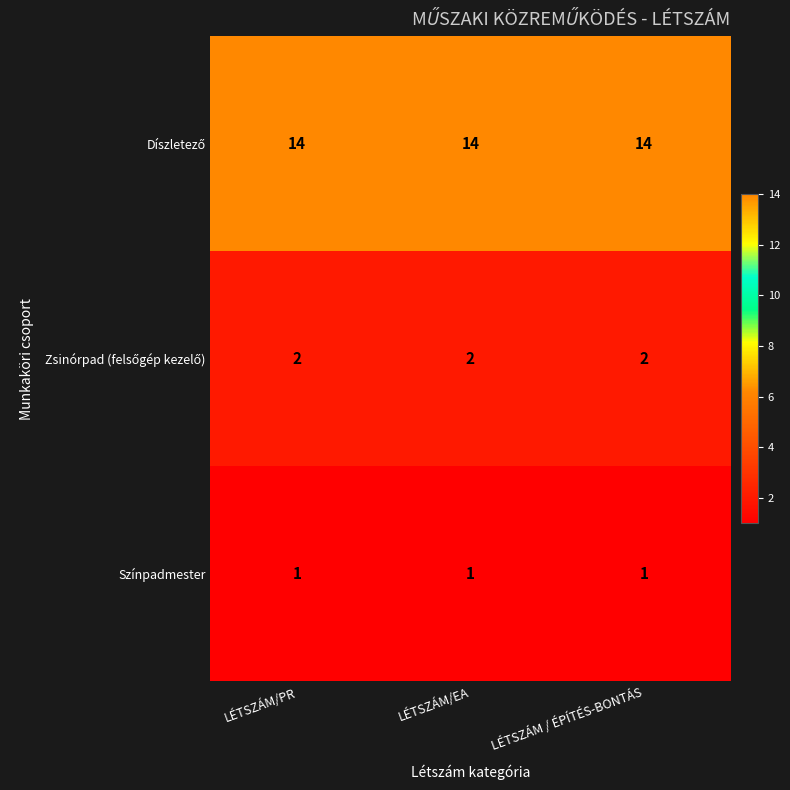

What is the difference between the highest and lowest values at LÉTSZÁM/EA?

13